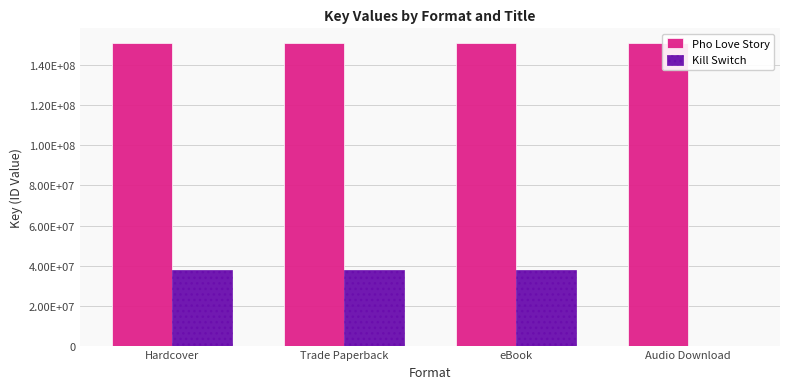

At which label is Pho Love Story closest to 150968597?

Hardcover